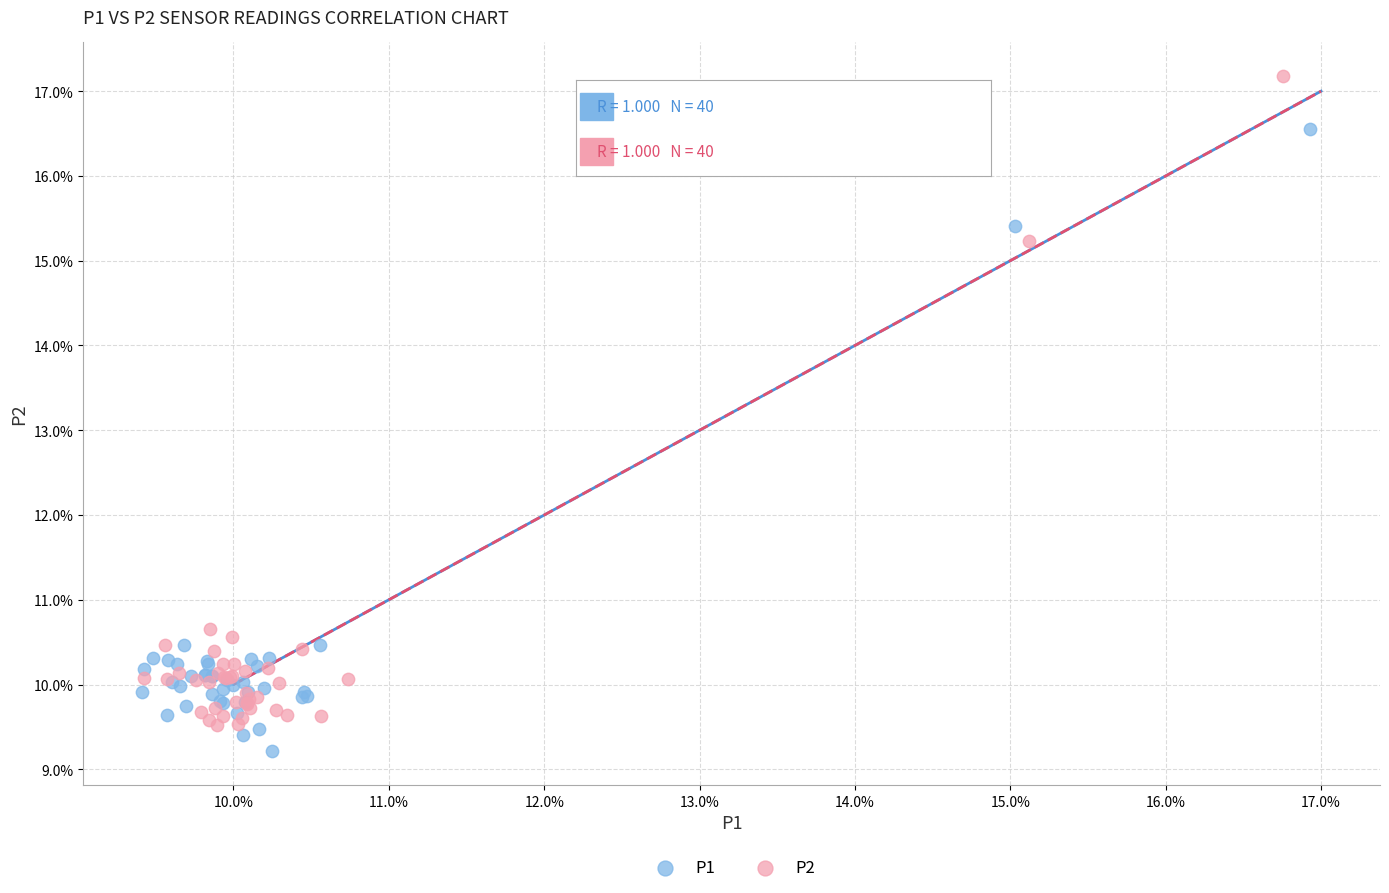

Which series has the largest Y range (max minus min)?

P2